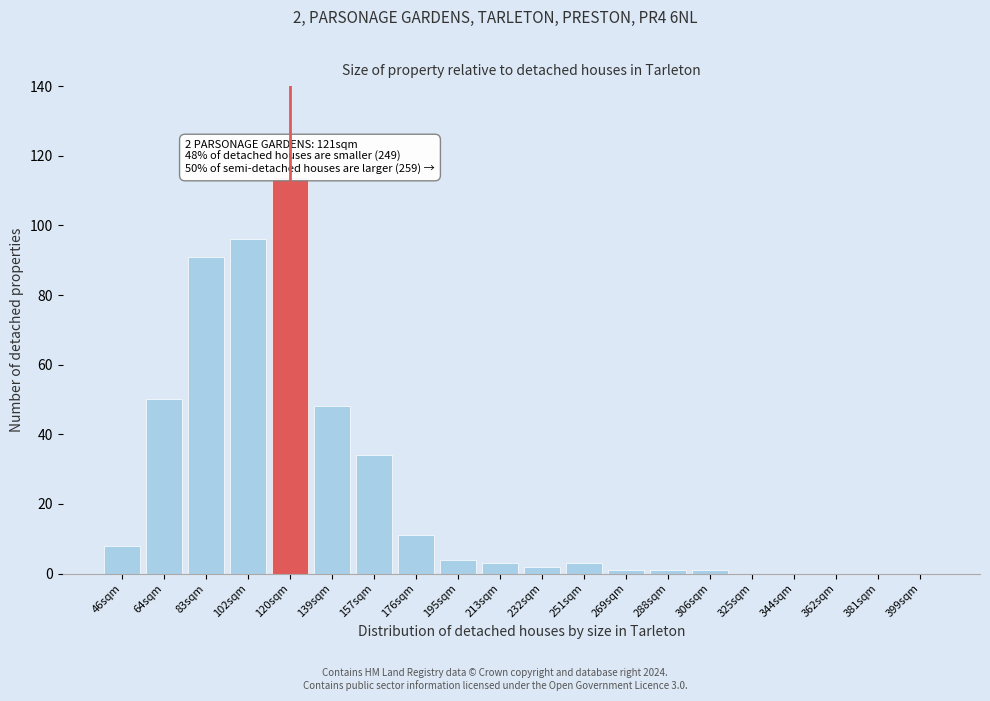

Reading right to left, list all the values displayed in this chart.

399sqm=0	381sqm=0	362sqm=0	344sqm=0	325sqm=0	306sqm=1	288sqm=1	269sqm=1	251sqm=3	232sqm=2	213sqm=3	195sqm=4	176sqm=11	157sqm=34	139sqm=48	120sqm=114	102sqm=96	83sqm=91	64sqm=50	46sqm=8